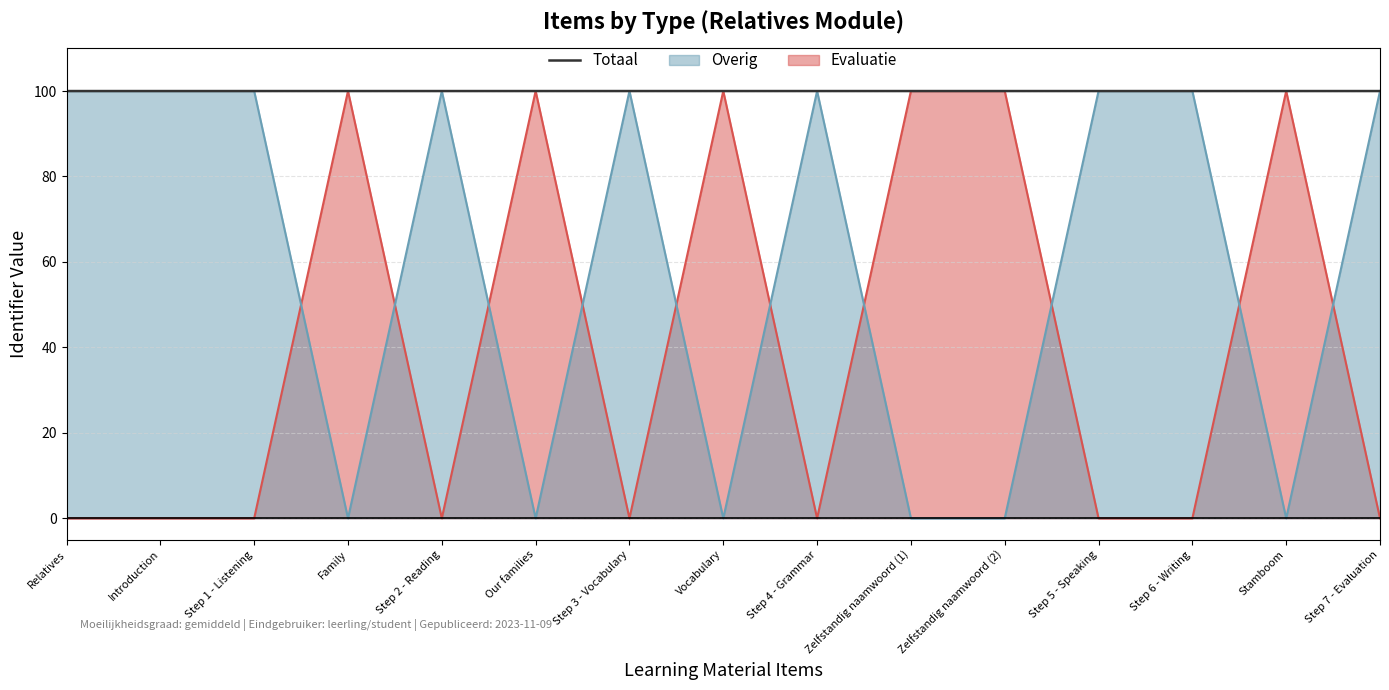

What is the value of the 3rd point from the left?

100.0